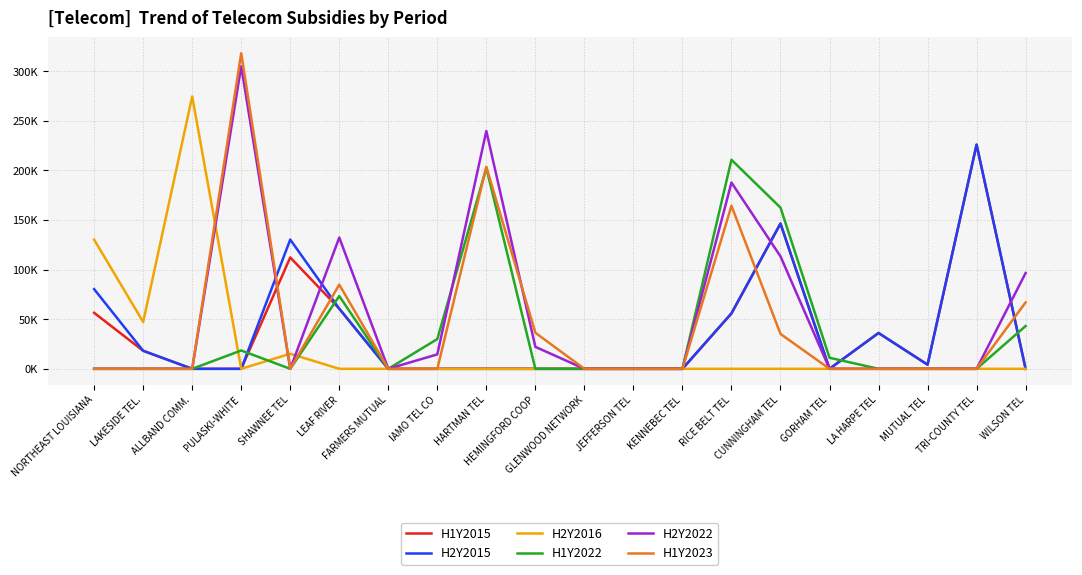

The value of H2Y2022 at LEAF RIVER is 132.4. True or false?

True